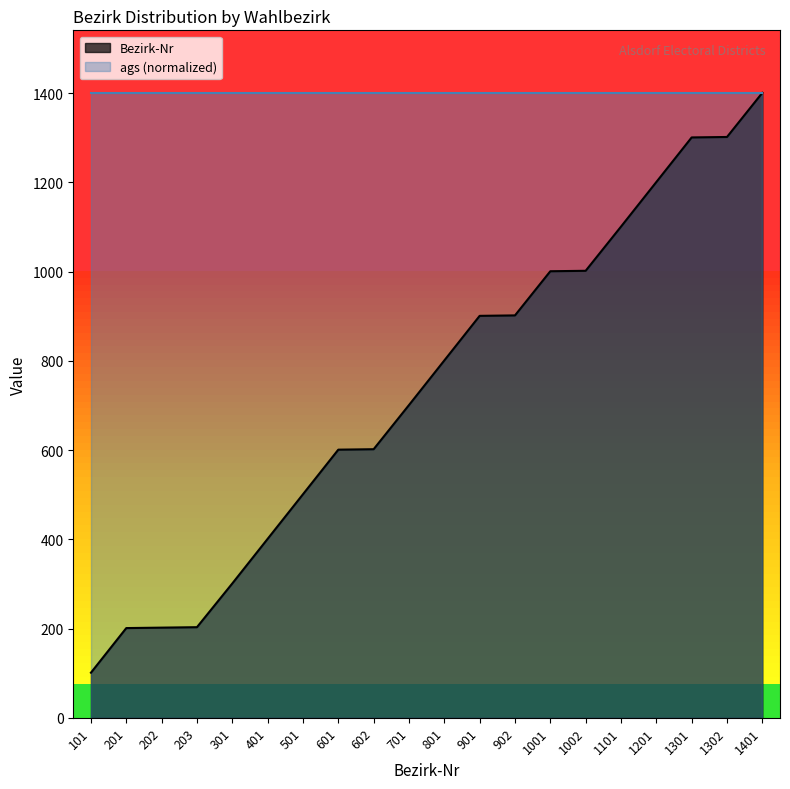

Count the number of data series in this chart.

2